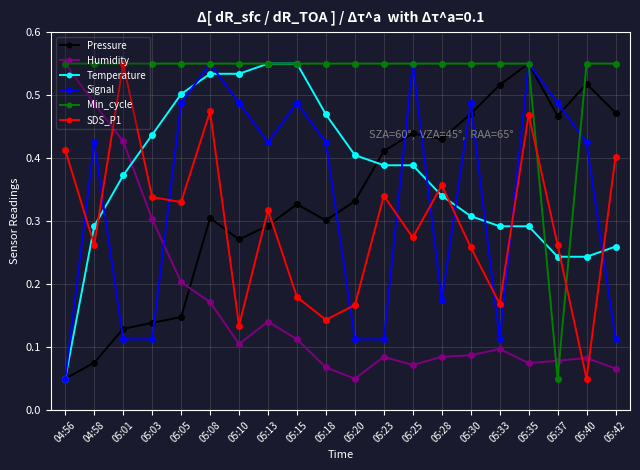

Where is the first local maximum for Humidity?

05:13